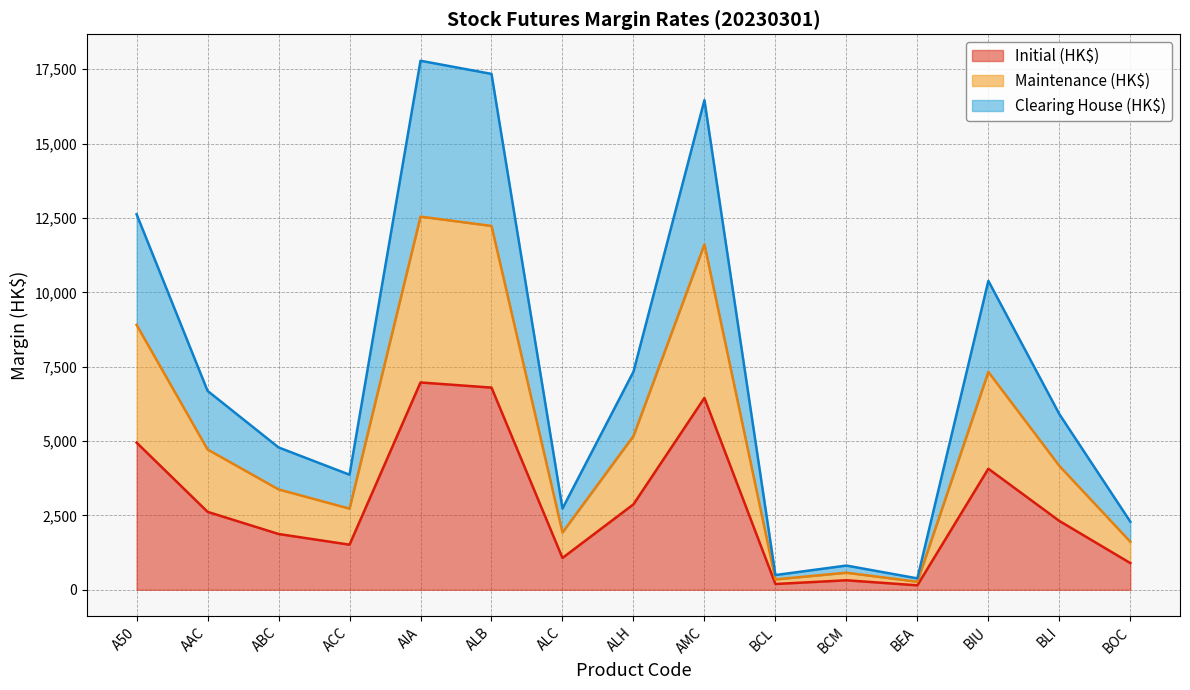

In Initial (HK$), how many points are lower than both neighbors (excluding endpoints)?

4